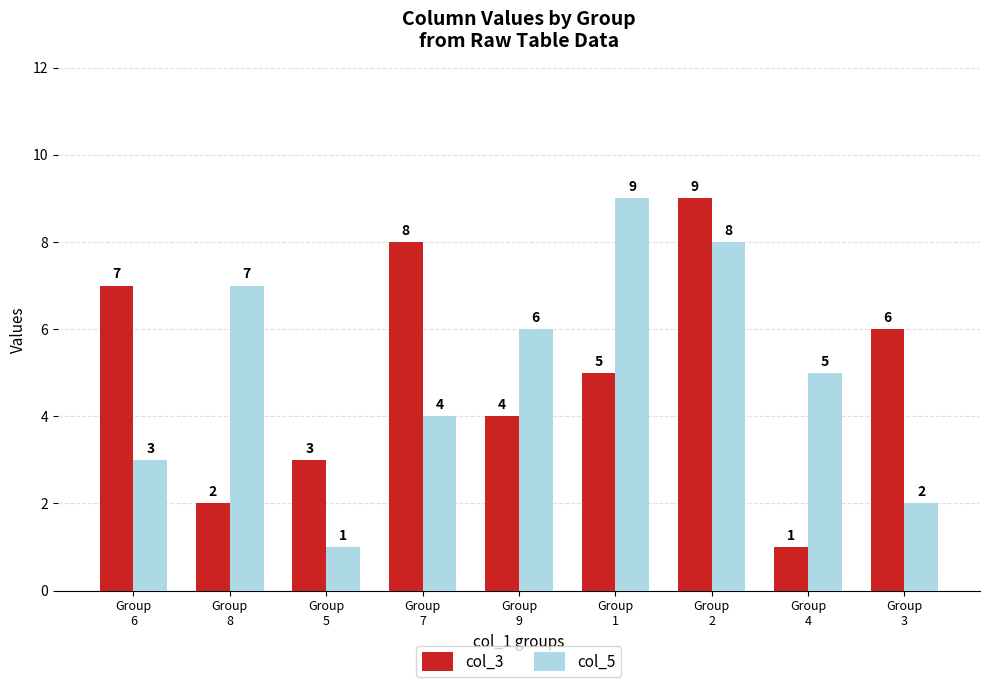

What is the greatest value displayed?

9